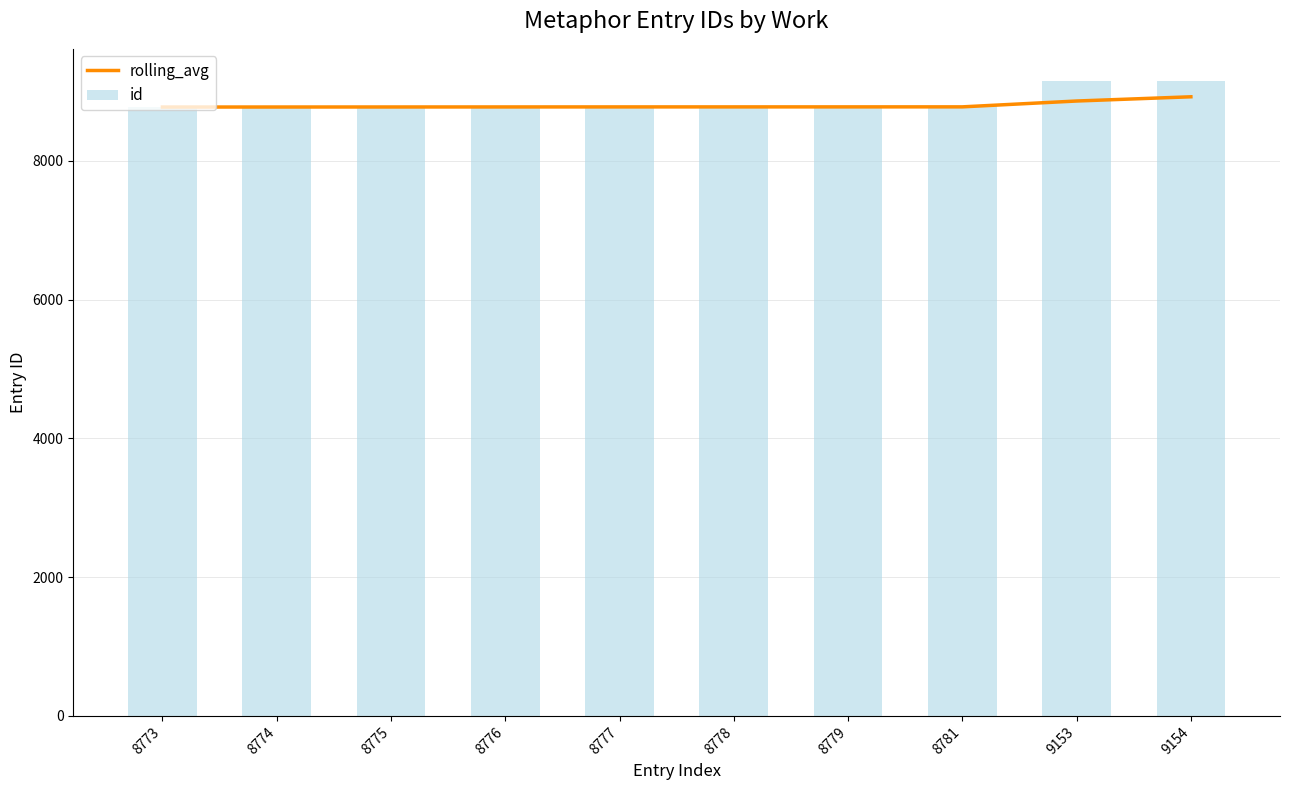

What is the total value across all series at 8781?

17556.7